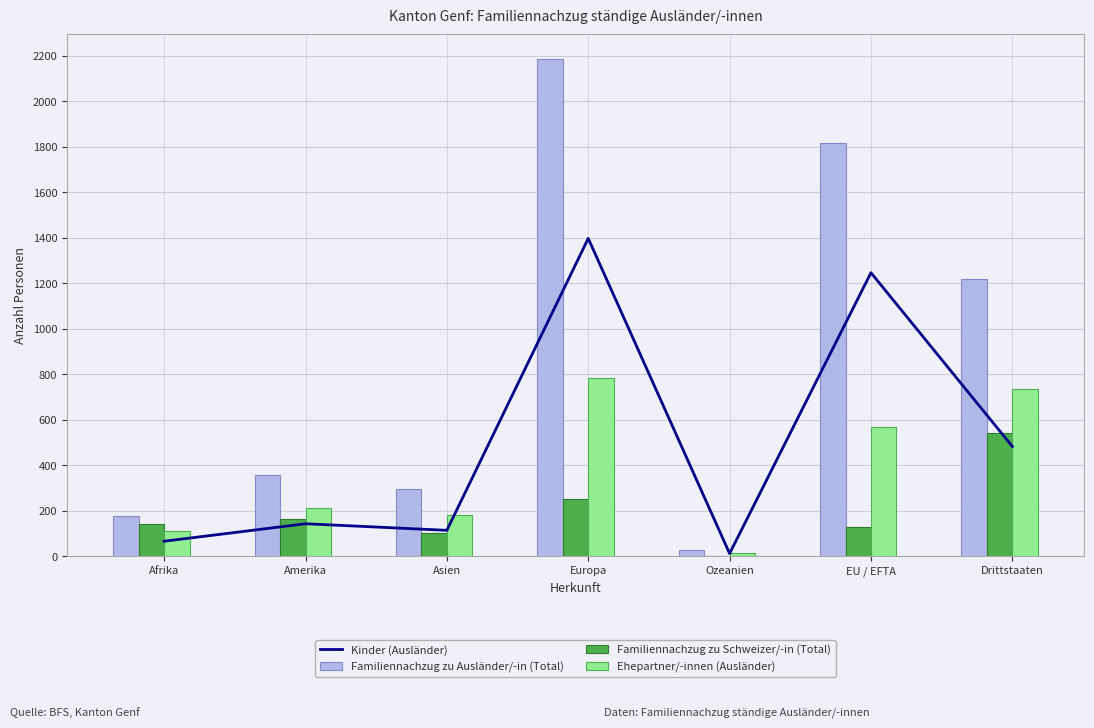

What is the lowest value of the Familiennachzug zu Schweizer/-in (Total) series?

2